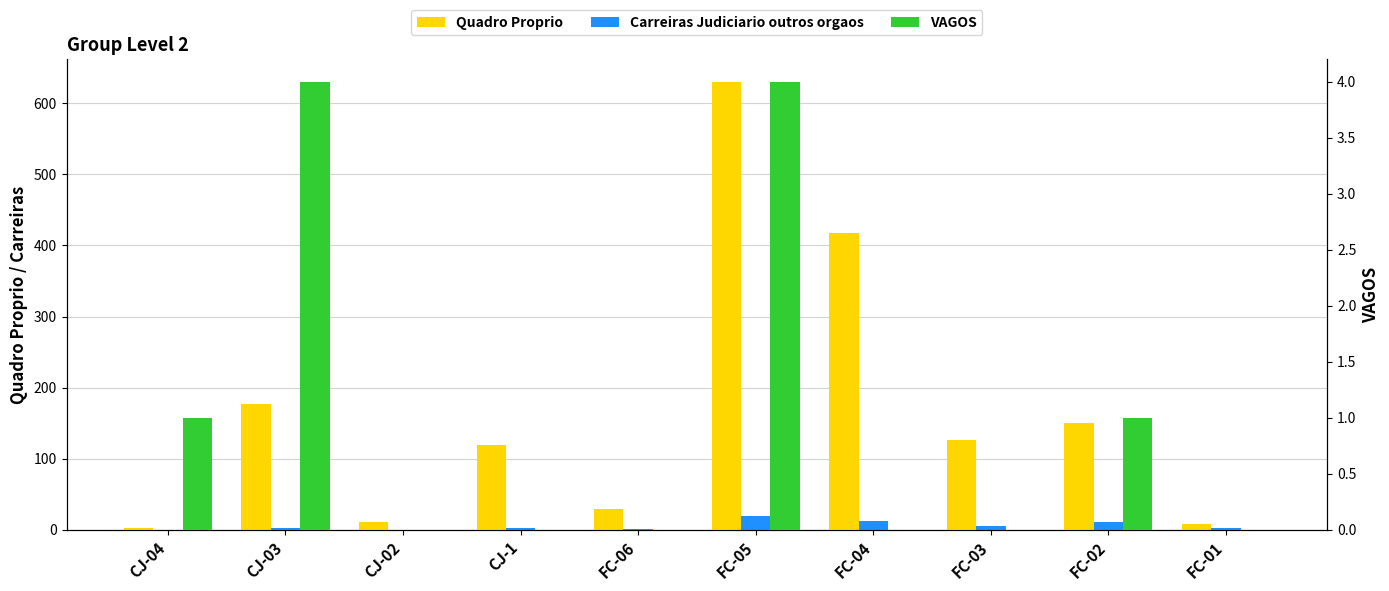

Which category has the lowest value in the Carreiras Judiciario outros orgaos series?

CJ-04